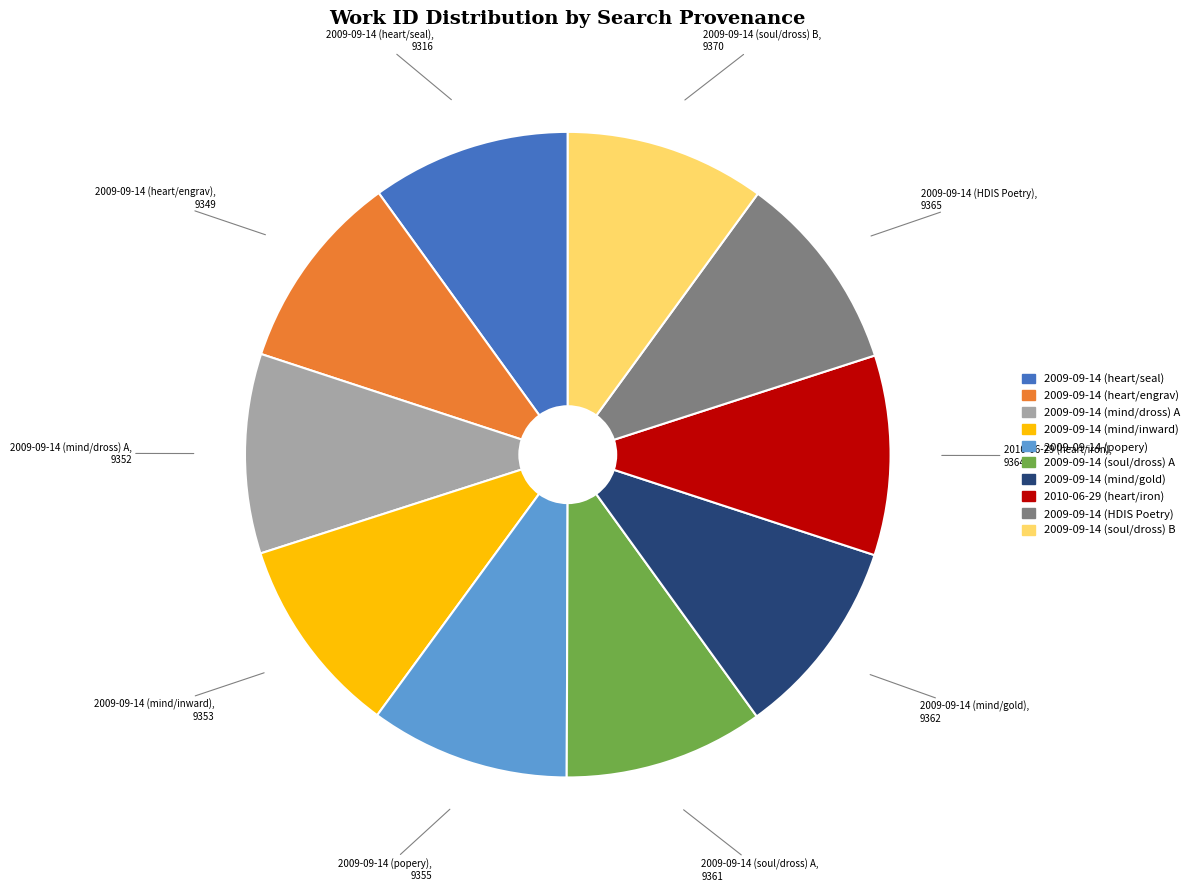

Is the sum of 2009-09-14 (popery) and 2009-09-14 (soul/dross) B greater than half?

No